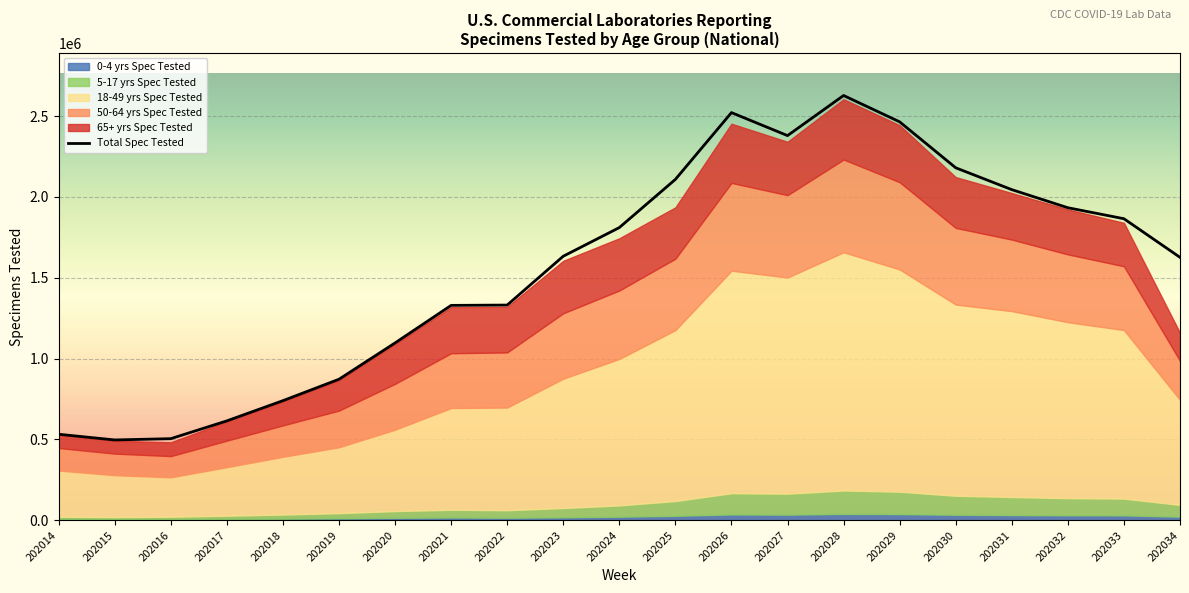

Read the 0-4 yrs Spec Tested value at 202026.

36198